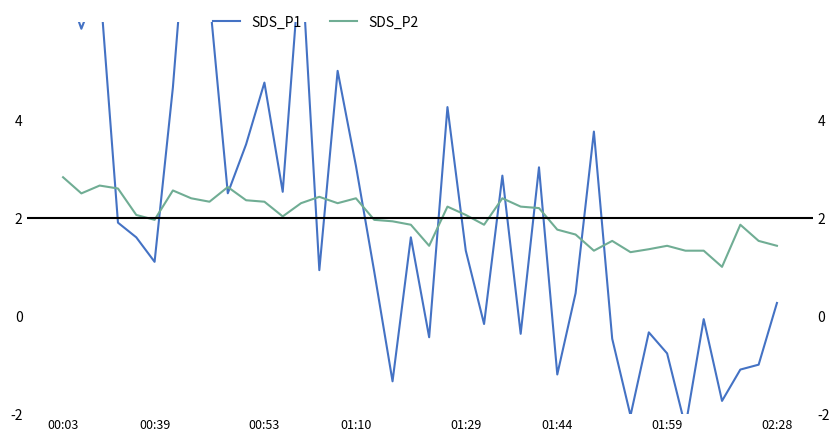

How many values in the SDS_P2 series exceed 0?

21